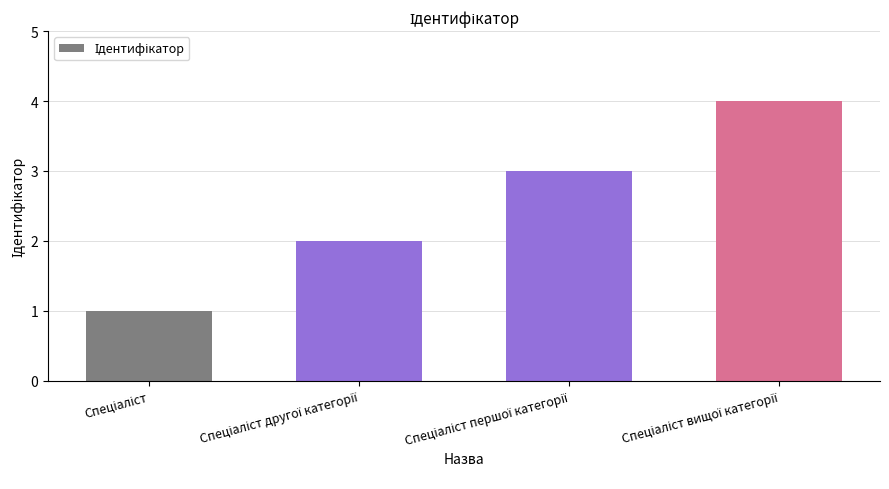

What is the difference between the second highest and second lowest values?

1